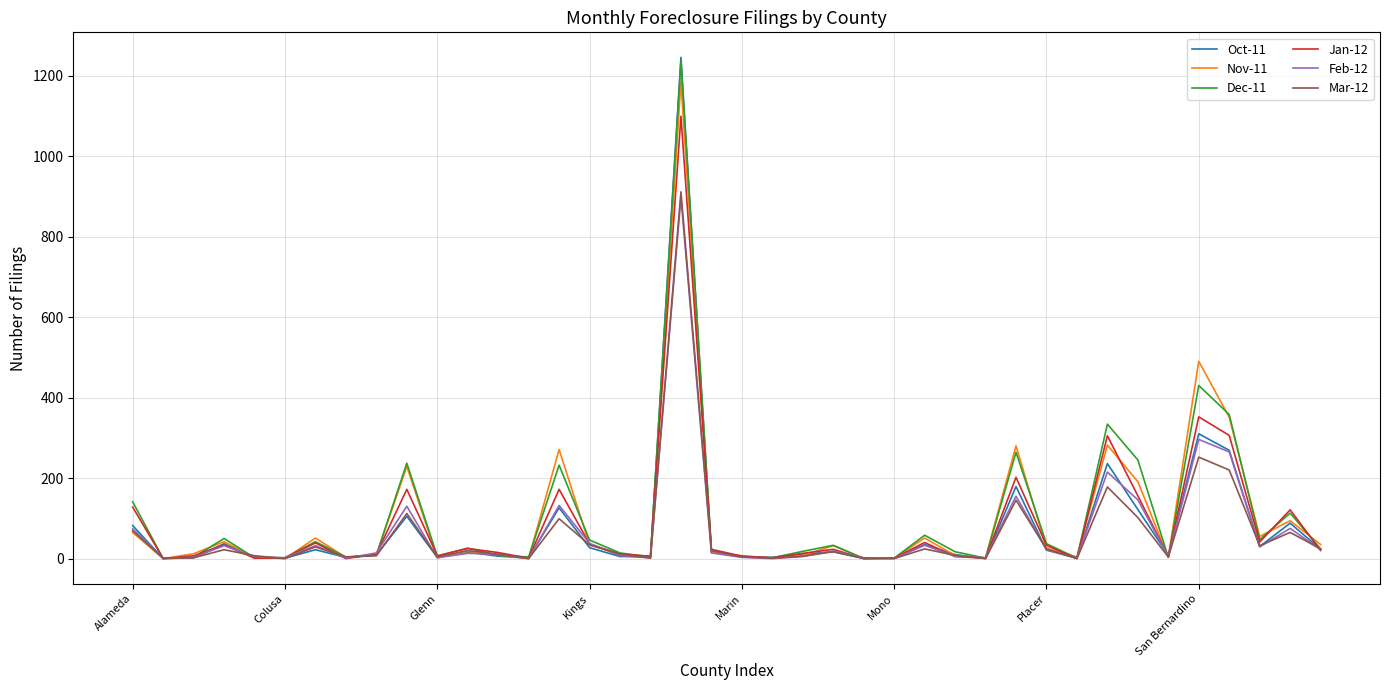

Which series has the widest spread of values?

Oct-11